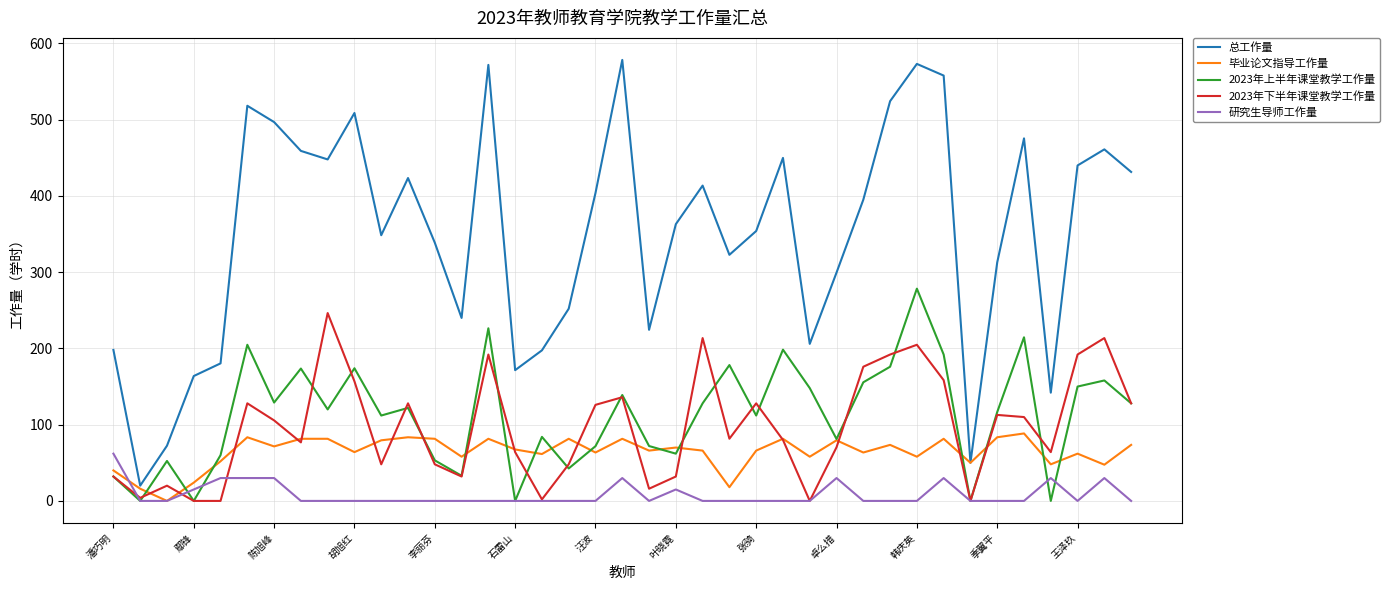

Rank the series by their maximum value, from highest to lowest.

总工作量, 2023年上半年课堂教学工作量, 2023年下半年课堂教学工作量, 毕业论文指导工作量, 研究生导师工作量